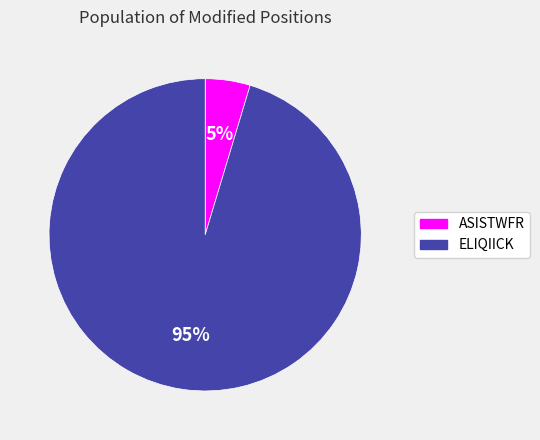

To the nearest percent, what portion does ELIQIICK represent?

95%